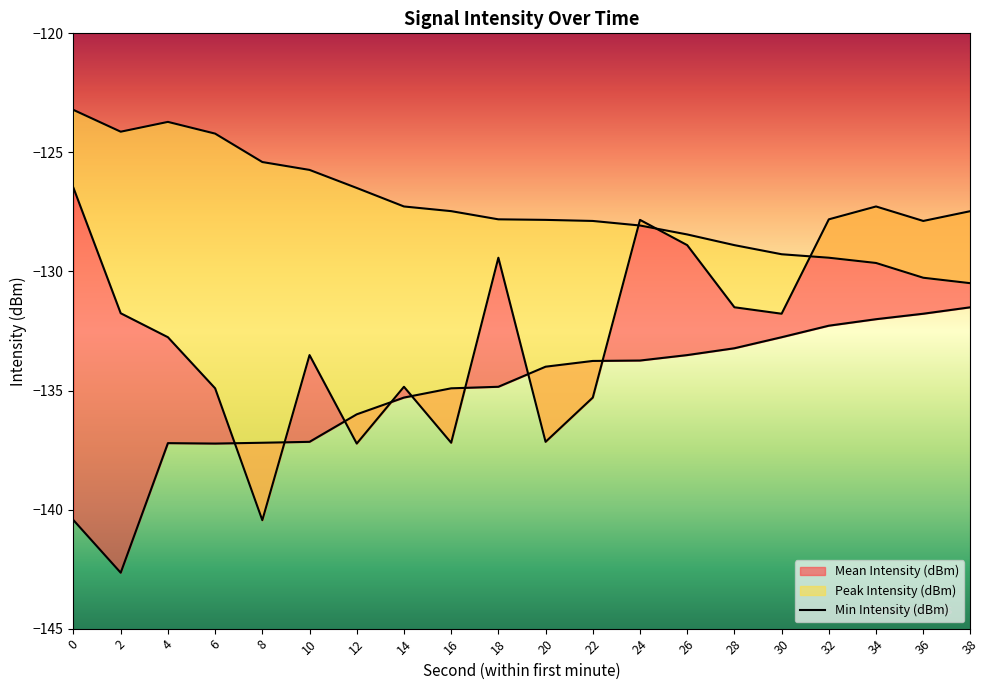

Reading left to right, transcribe all the data shown in this chart.

0=-140.4	2=-142.7	4=-137.2	6=-137.2	8=-137.2	10=-137.2	12=-136.0	14=-135.3	16=-134.9	18=-134.8	20=-134.0	22=-133.8	24=-133.7	26=-133.5	28=-133.2	30=-132.8	32=-132.3	34=-132.0	36=-131.8	38=-131.5